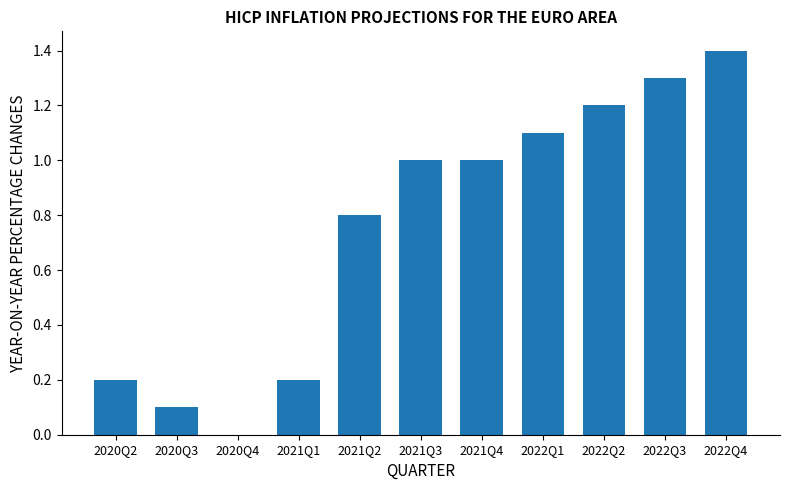

Which category has the highest value across all series?

2022Q4